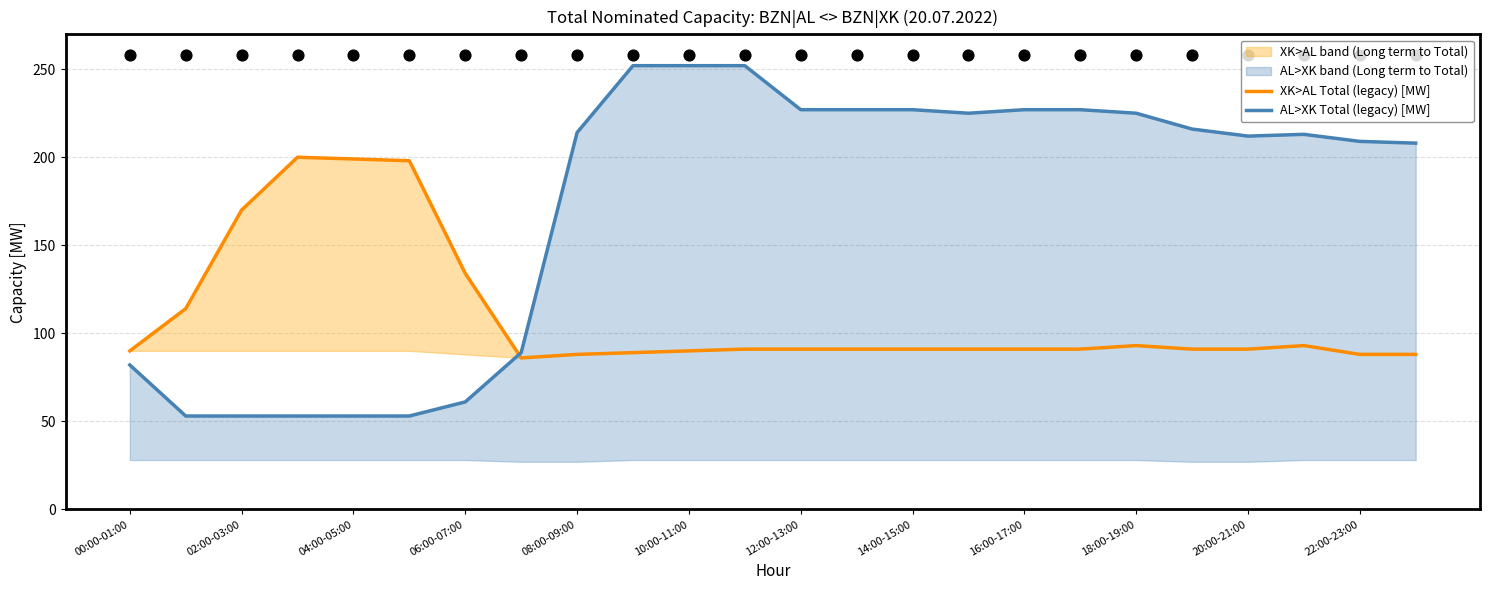

Which series has the largest total across all categories?

AL>XK Total (legacy) [MW]